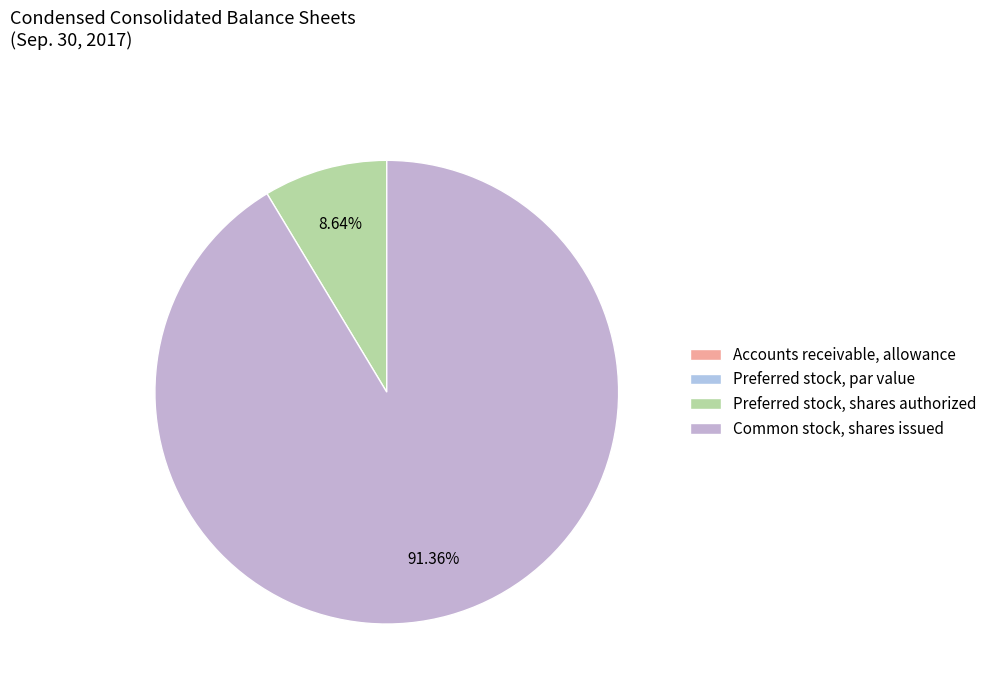

How many slices are in this pie chart?

4